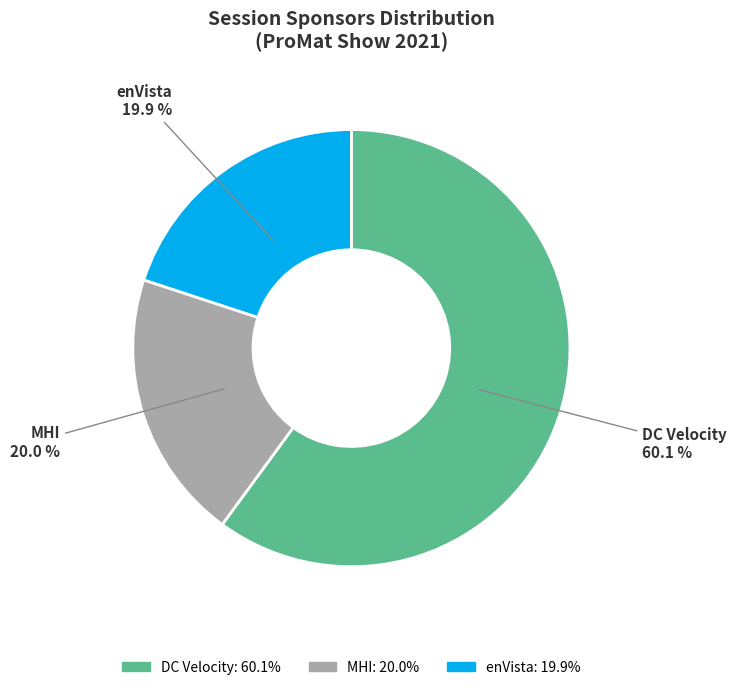

Does any single category account for the majority?

Yes